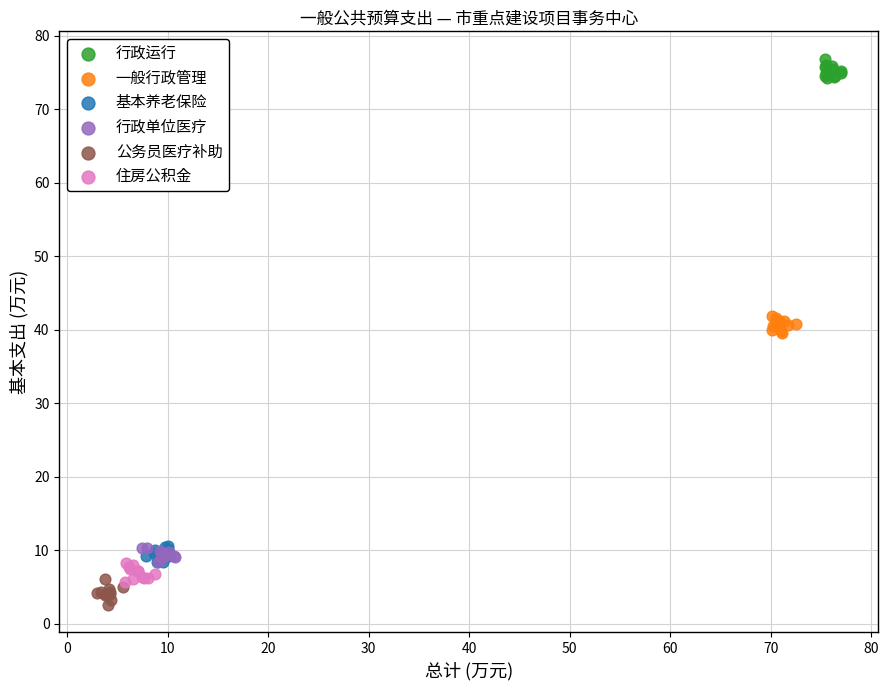

What are all the series names shown in the legend?

行政运行, 一般行政管理, 基本养老保险, 行政单位医疗, 公务员医疗补助, 住房公积金